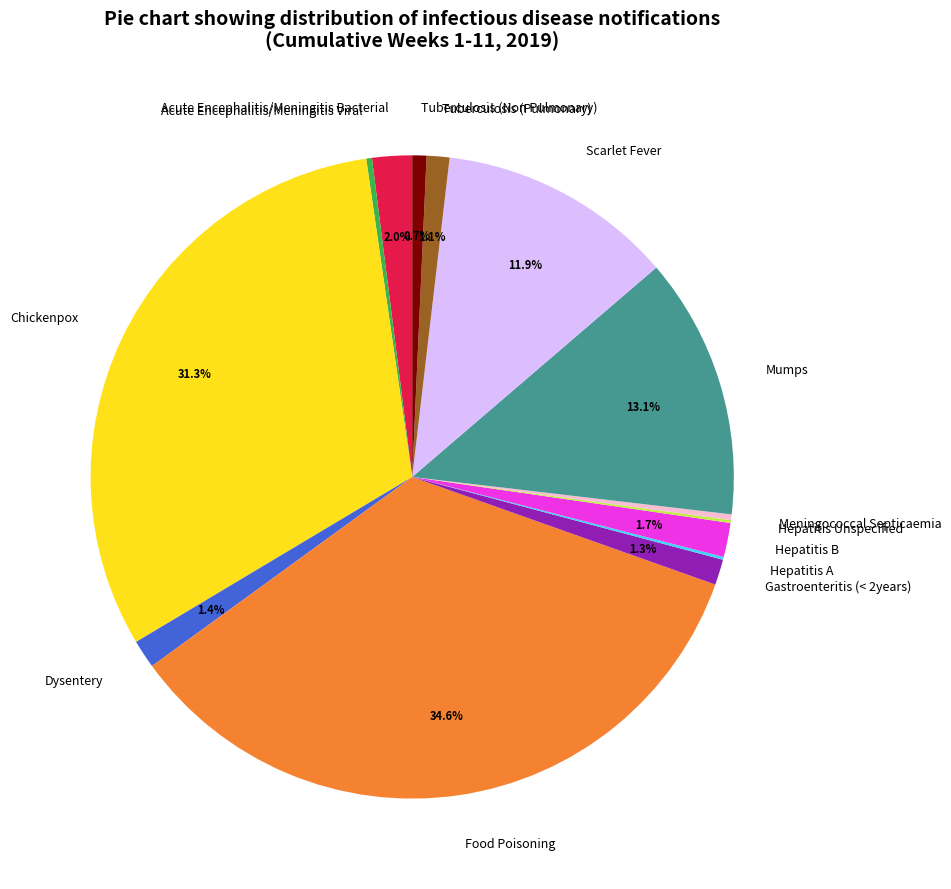

To the nearest percent, what percentage of the pie is Gastroenteritis (< 2years)?

1%